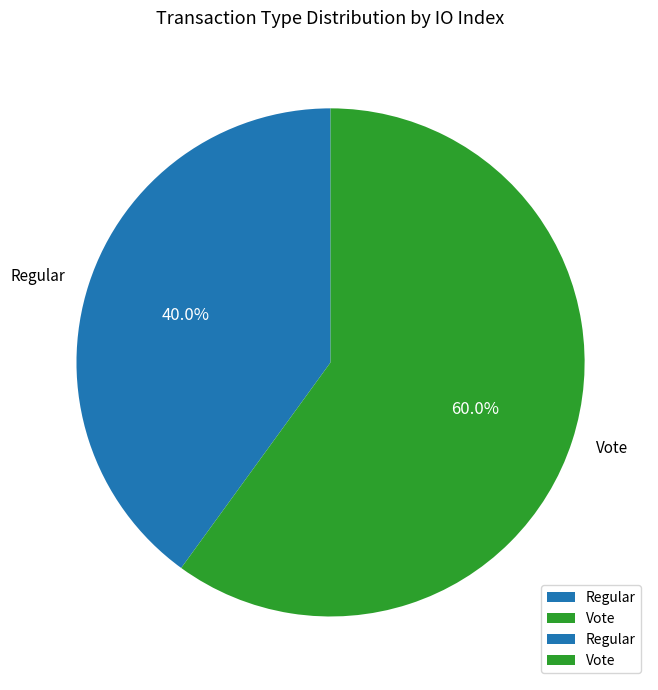

What is the ratio of the value at Regular to the value at Vote?

0.7